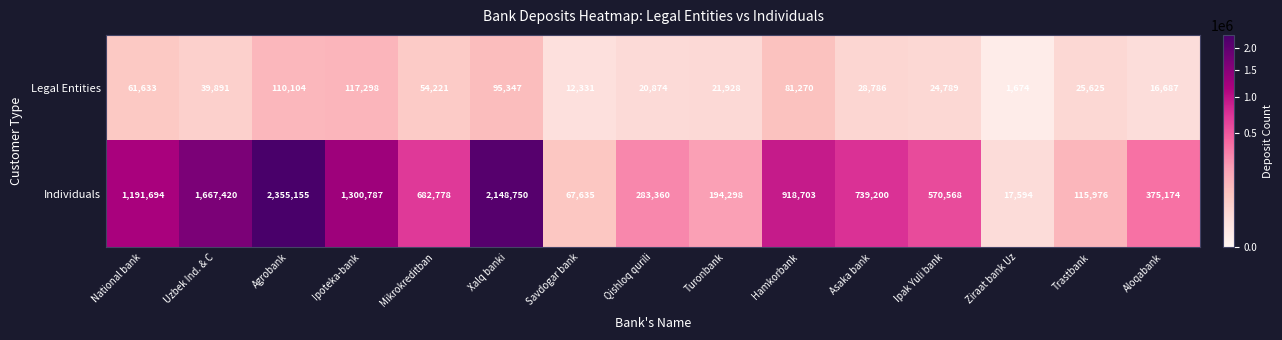

Reading left to right, list all the values displayed in this chart.

Legal Entities: 61633	39891	110104	117298	54221	95347	12331	20874	21928	81270	28786	24789	1674	25625	16687
Individuals: 1191694	1667420	2355155	1300787	682778	2148750	67635	283360	194298	918703	739200	570568	17594	115976	375174